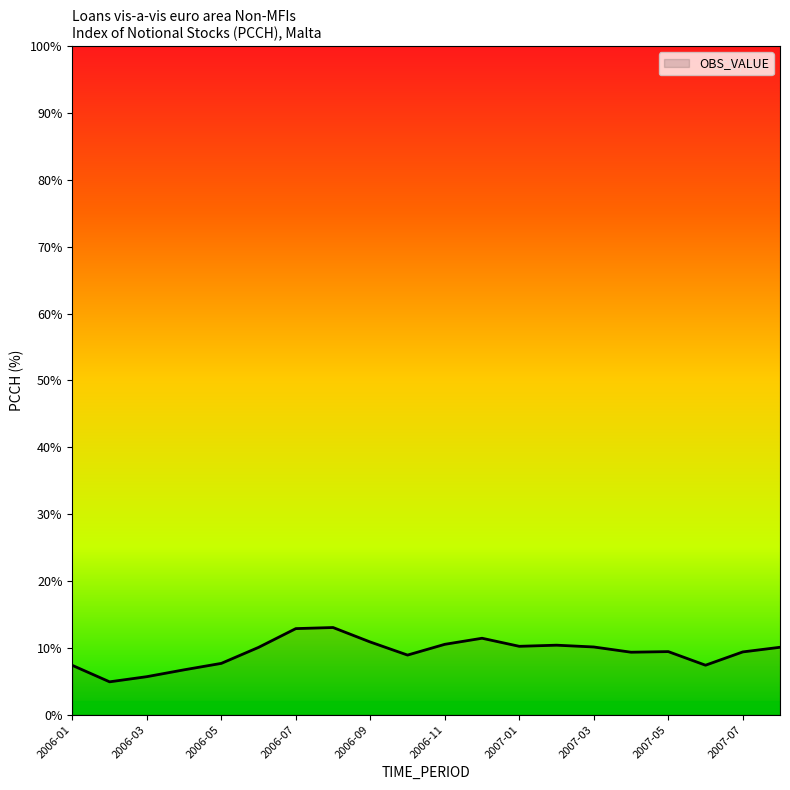

What is the minimum value shown in the chart?

4.9